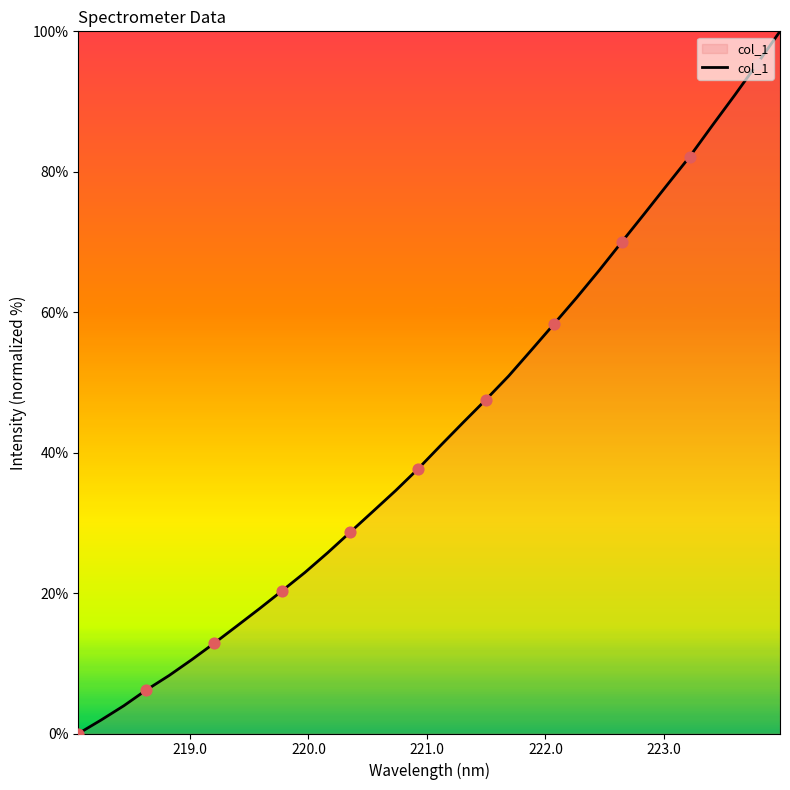

What is the maximum value shown in the chart?

100.0